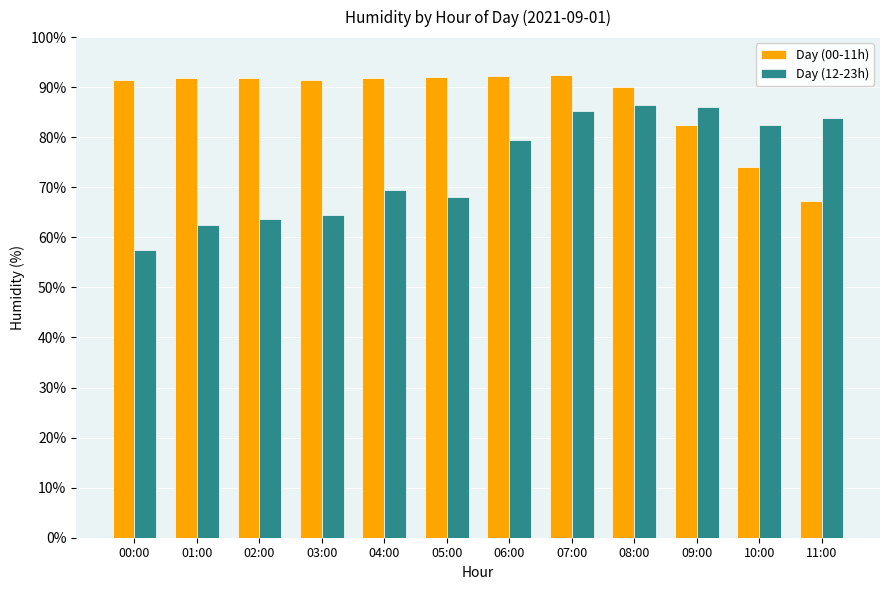

What are all the series names shown in the legend?

Day (00-11h), Day (12-23h)